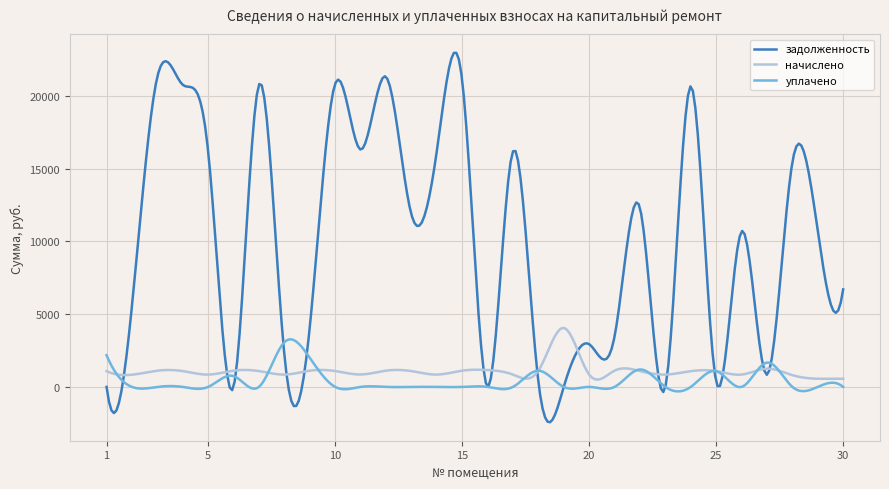

Which series ends up on top after the final intersection of уплачено and начислено?

начислено